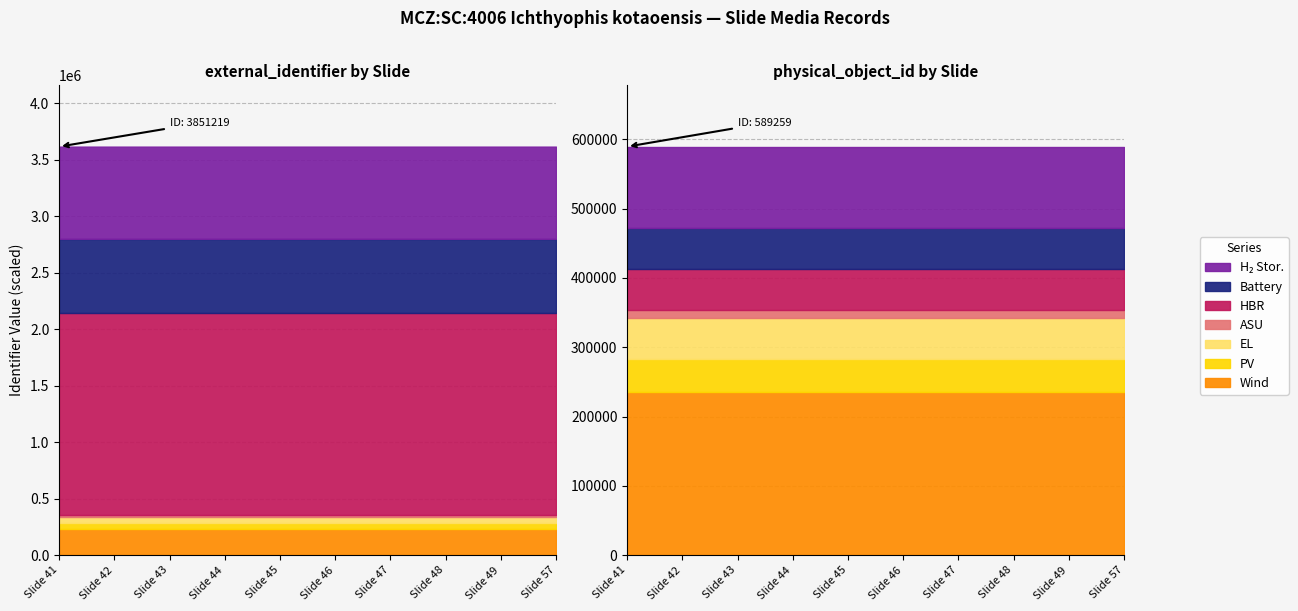

Does the chart have visible grid lines?

Yes